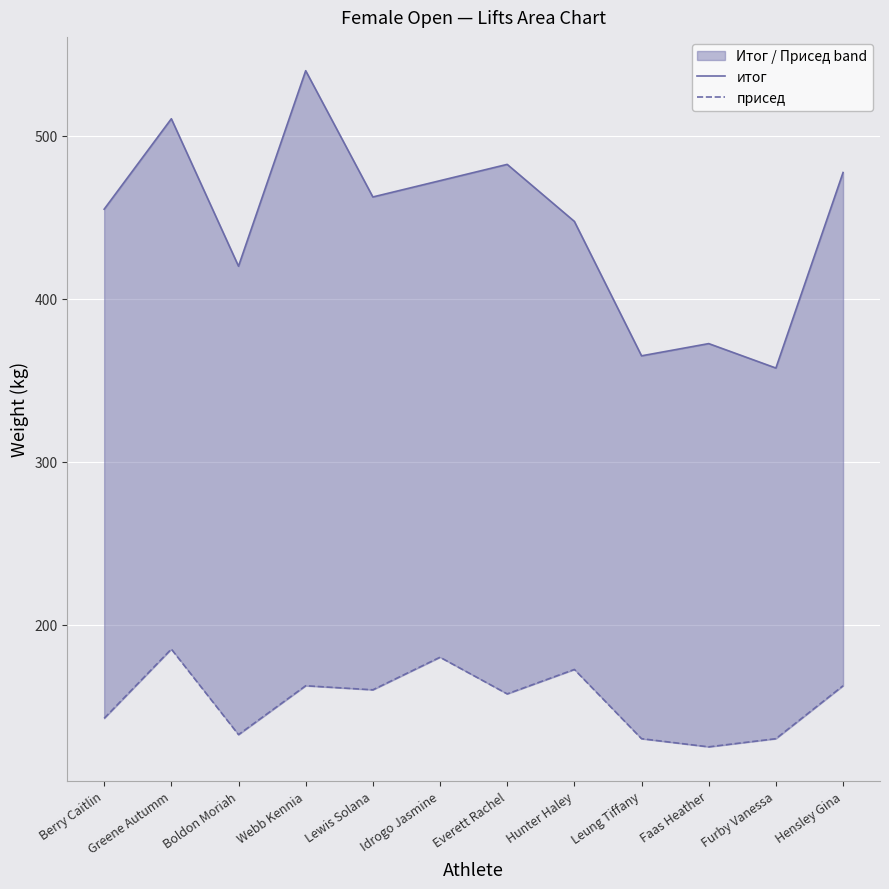

What is the smallest value displayed?

125.0